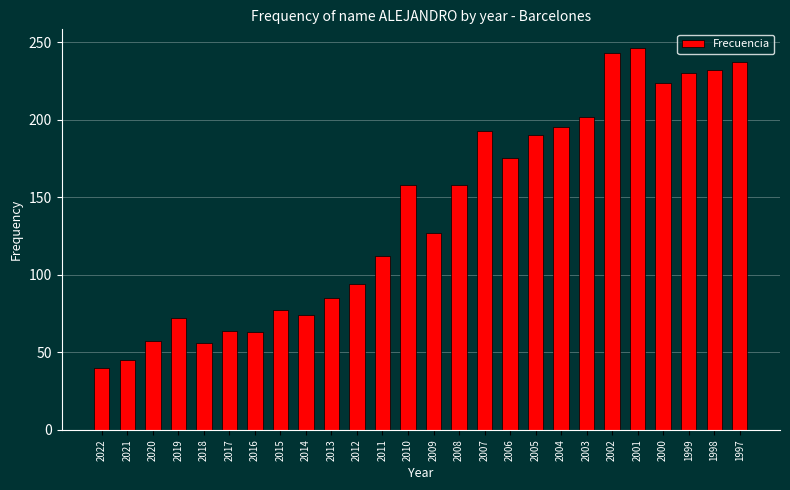

What is the maximum value shown in the chart?

246